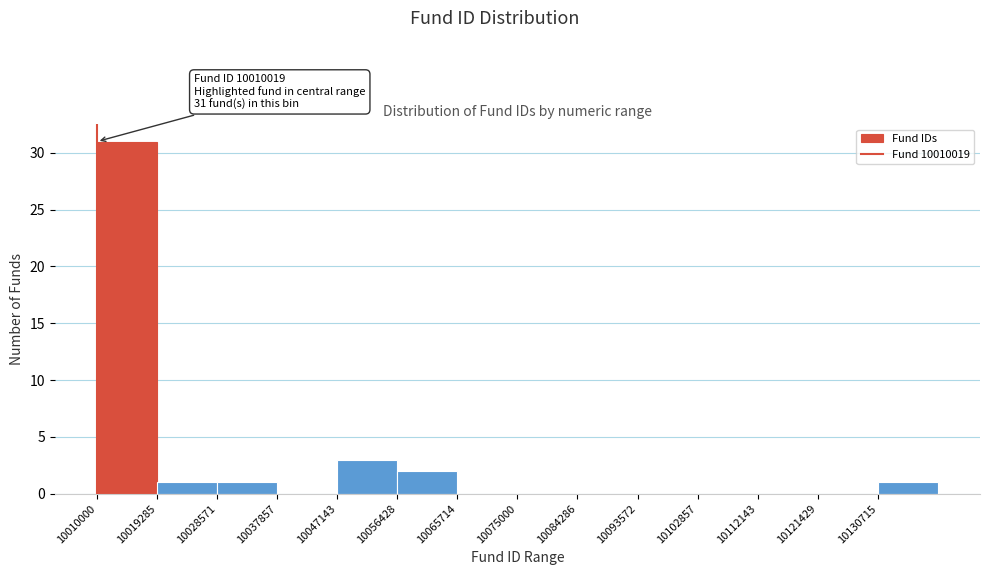

Over which range of the x-axis is the bar tallest?

10010000 to 10019000